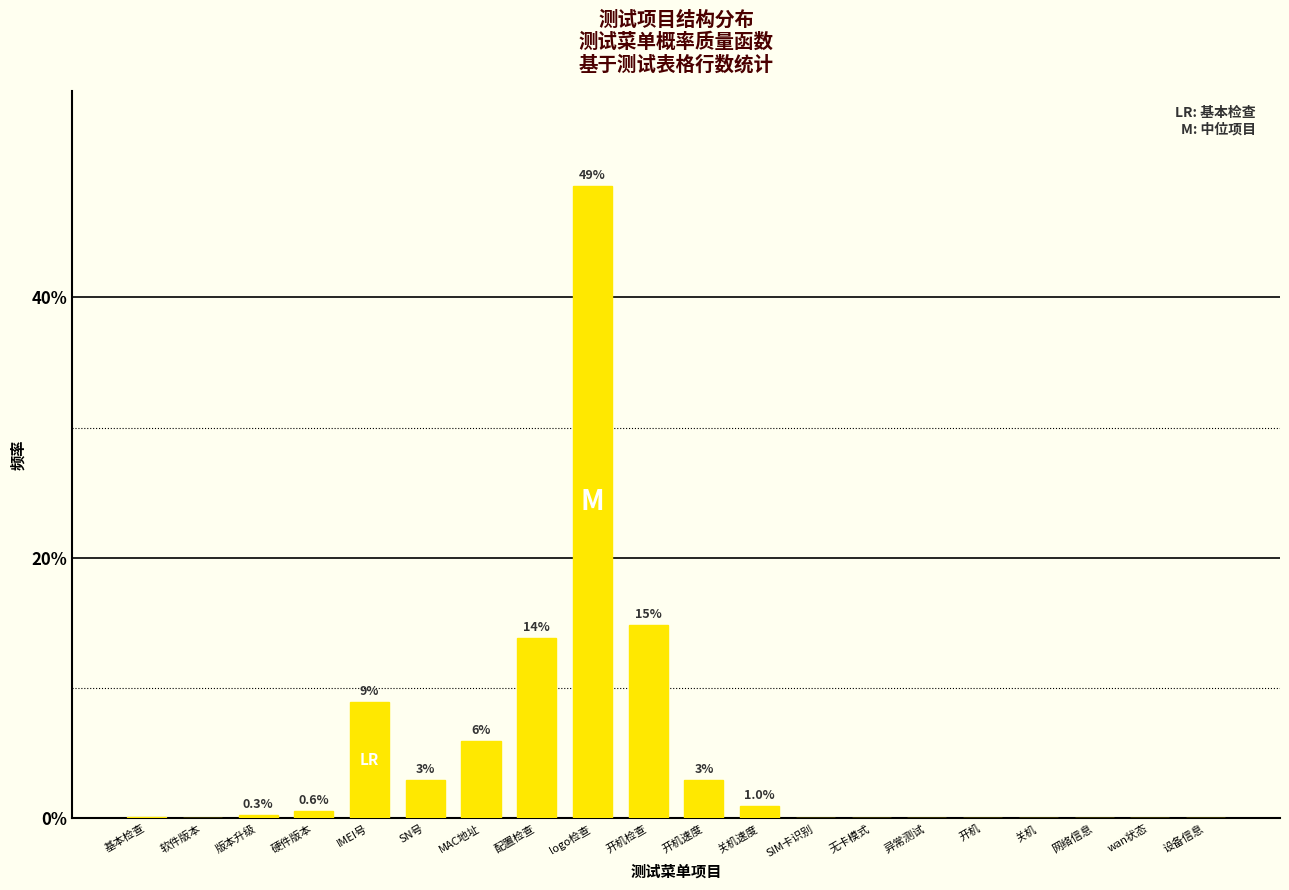

True or false: the data shows 0.6 at 硬件版本.

True